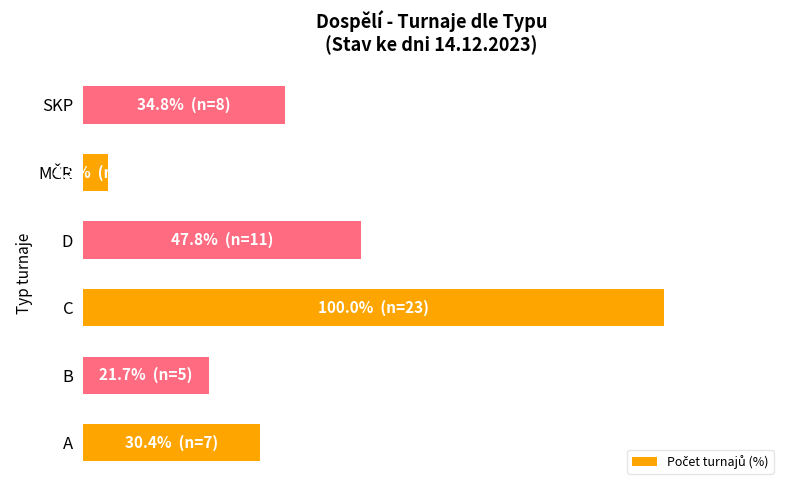

Does the chart contain any negative values?

No